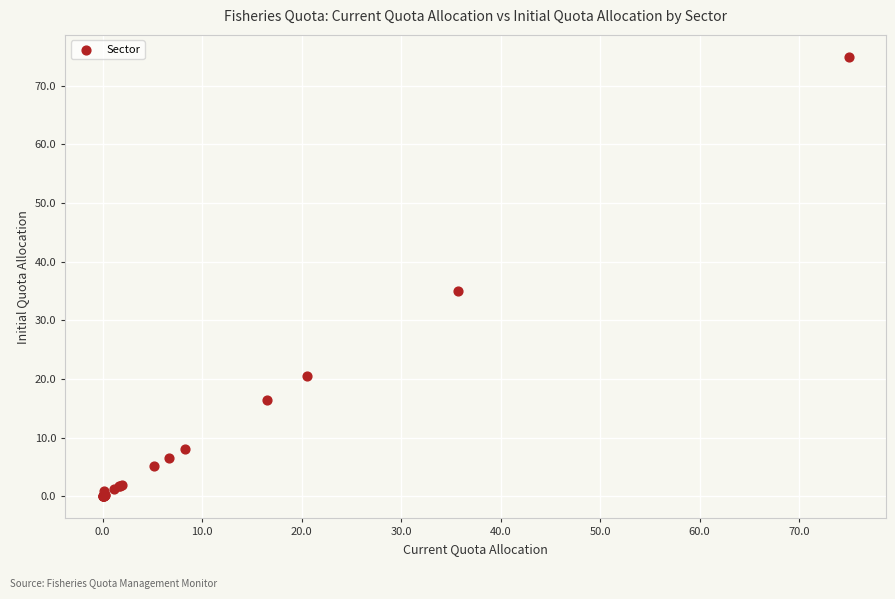

What Y value in the scatter plot is closest to 37?

35.1